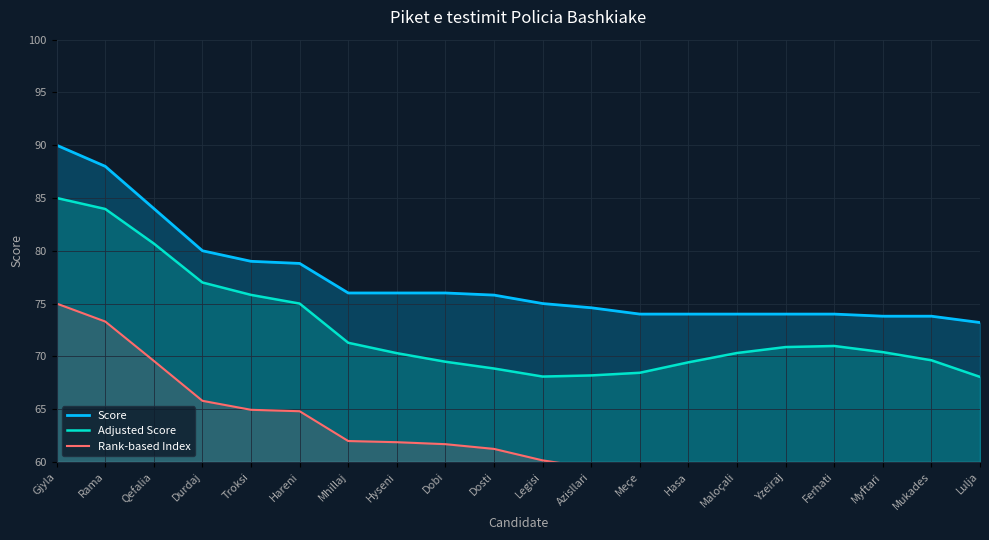

What is the label of the 7th point from the left?

Mhillaj